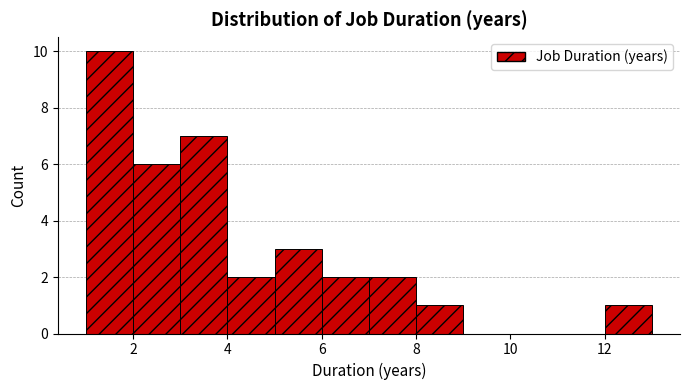

Reading left to right, list every bar in this chart as the range it spans on the x-axis followed by its height. The values are not printed on the chart, so give them approximately, as read against the axis.

1 to 2: 10
2 to 3: 6
3 to 4: 7
4 to 5: 2
5 to 6: 3
6 to 7: 2
7 to 8: 2
8 to 9: 1
9 to 10: 0
10 to 11: 0
11 to 12: 0
12 to 13: 1